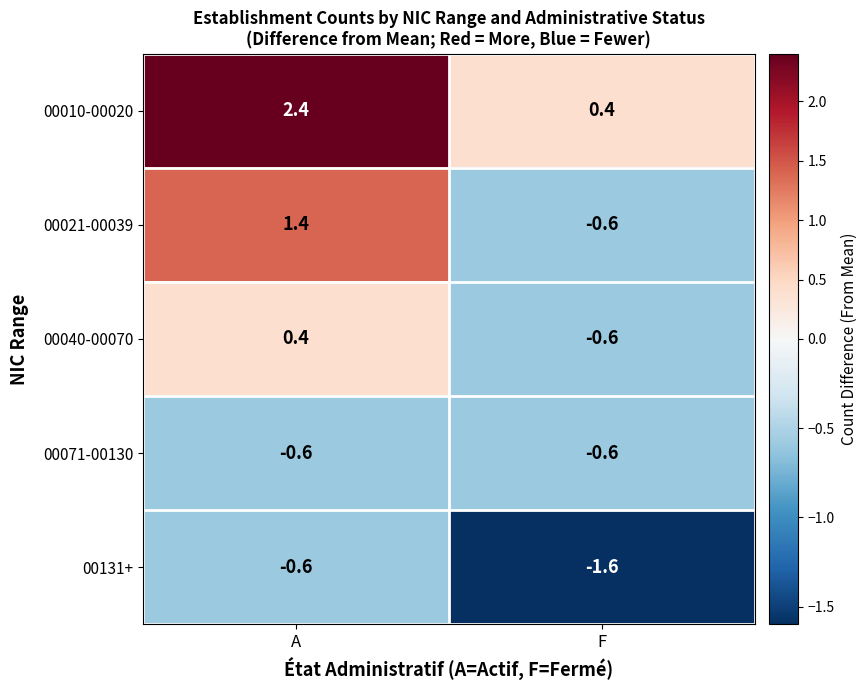

At which label is 00040-00070 closest to 0?

A